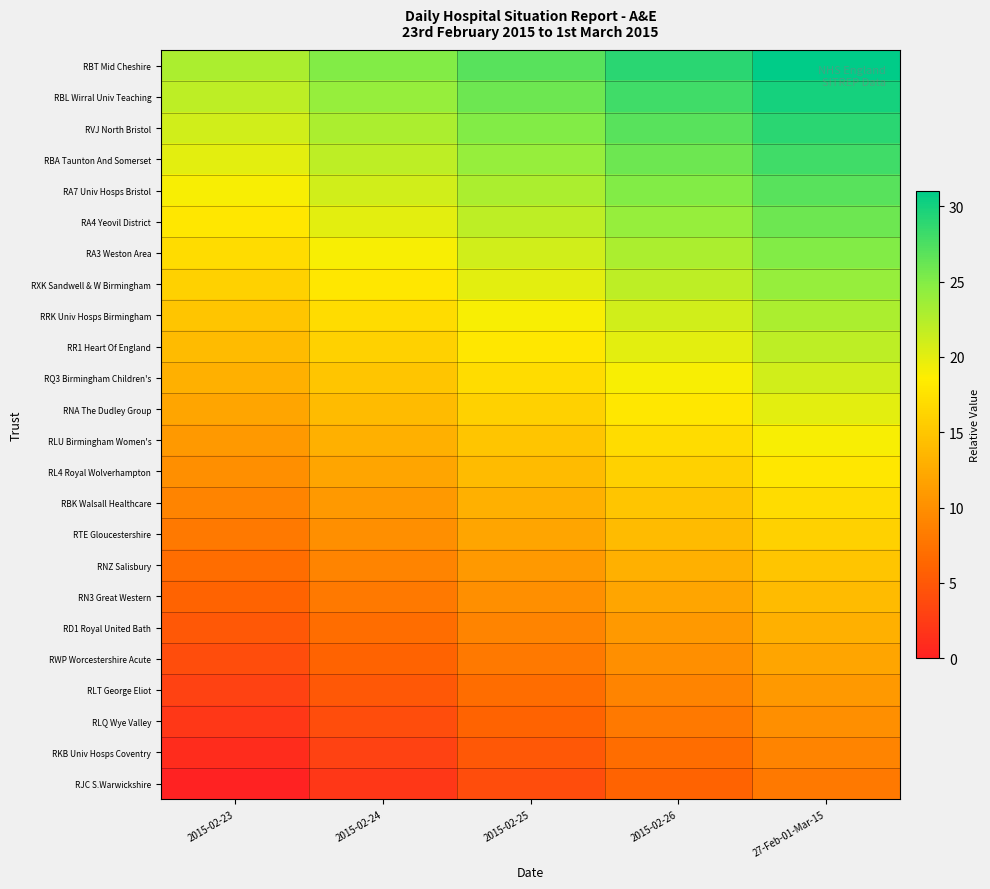

What is the greatest value displayed?

31